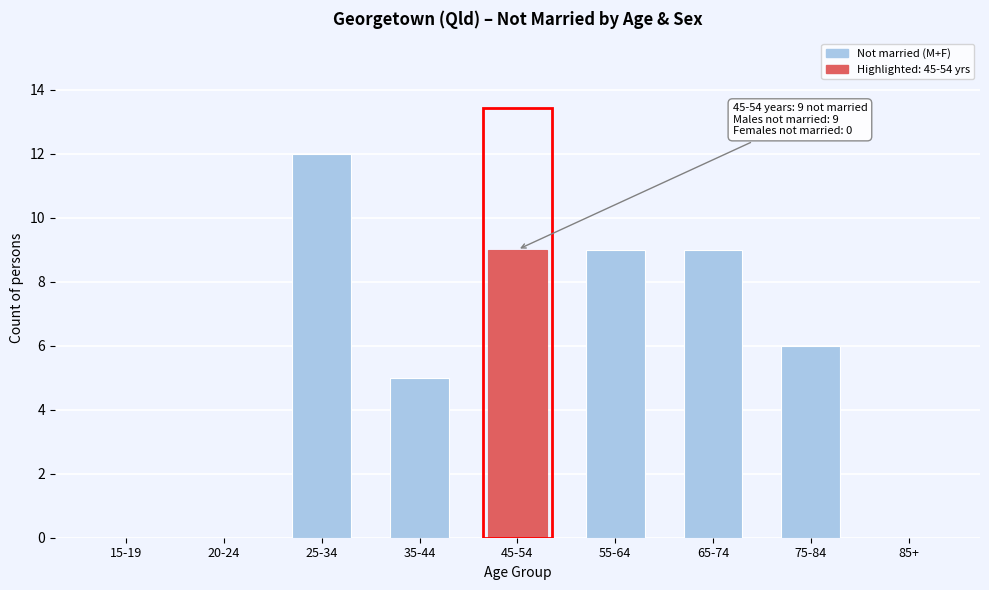

Reading left to right, list all the values displayed in this chart.

15-19=0	20-24=0	25-34=12	35-44=5	45-54=9	55-64=9	65-74=9	75-84=6	85+=0